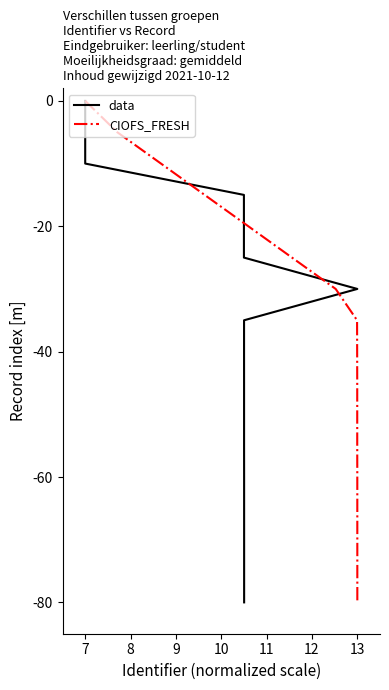

The CIOFS_FRESH series shows -80 at 13. True or false?

True